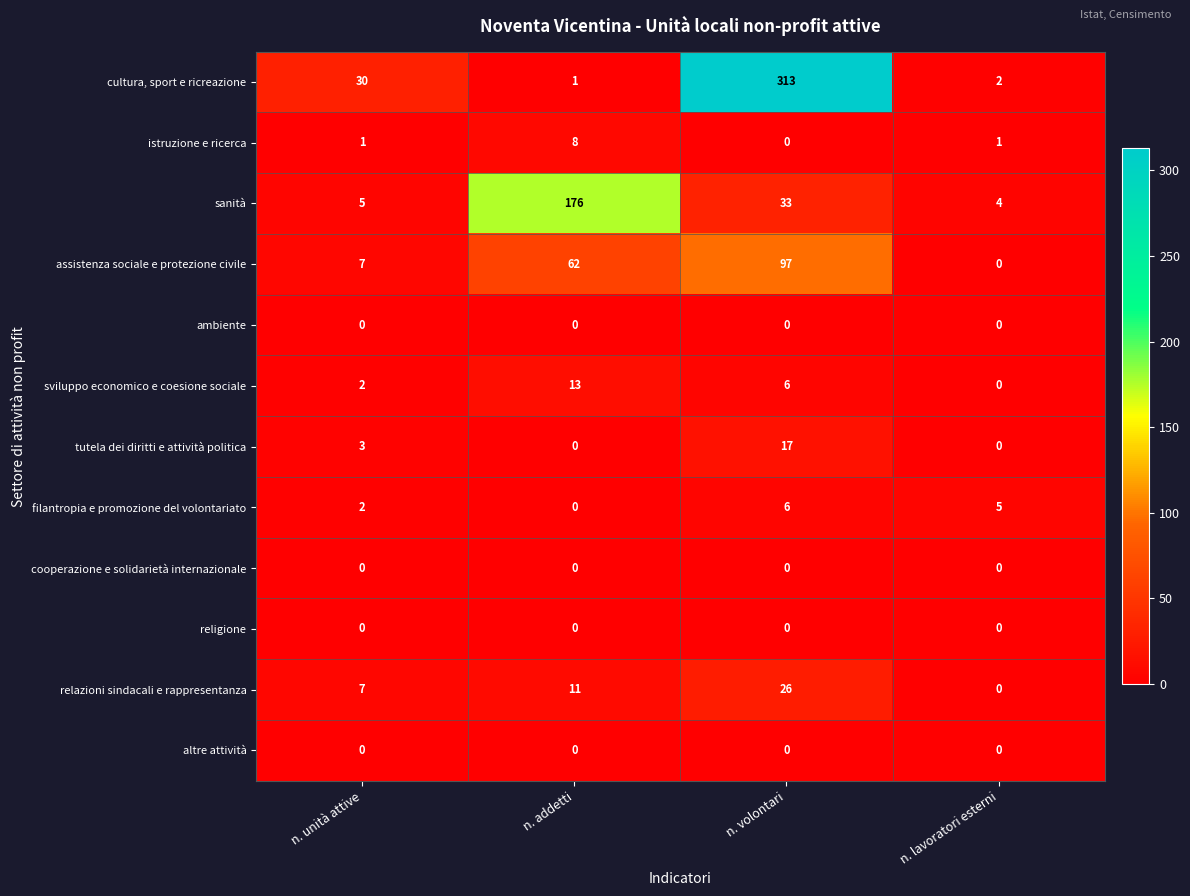

What is the maximum value shown in the chart?

313